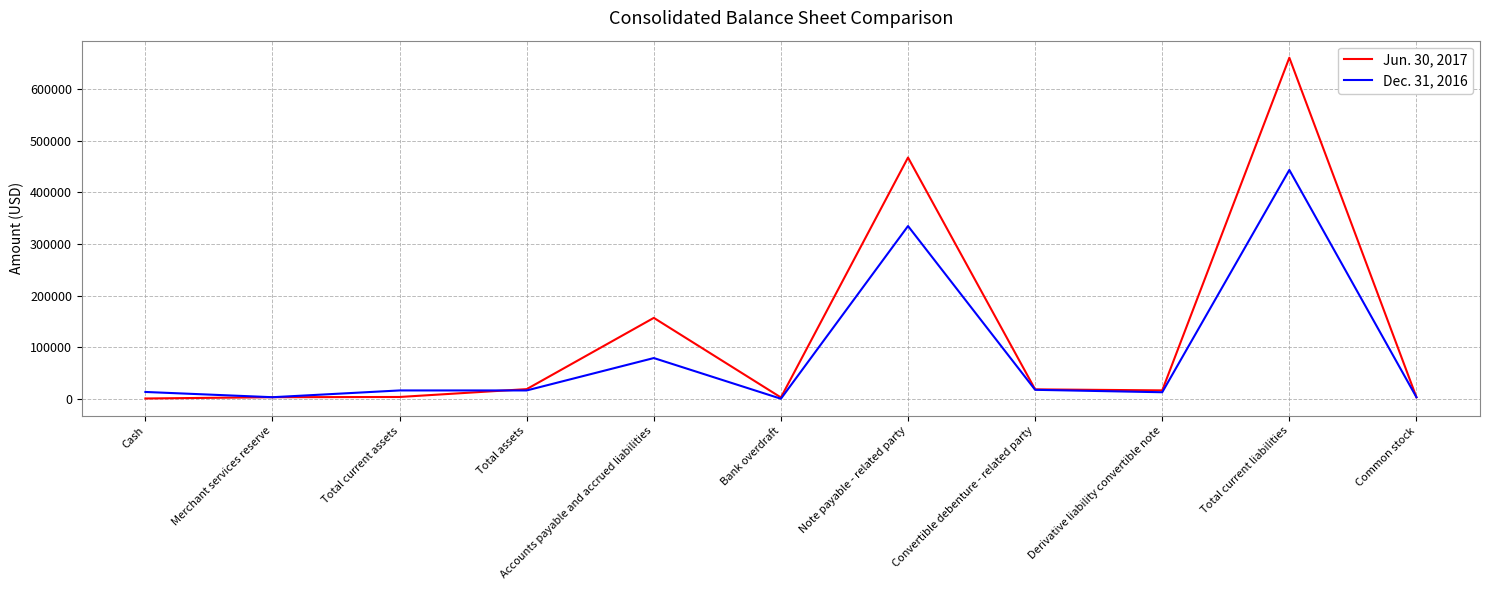

Which series has the widest spread of values?

Jun. 30, 2017